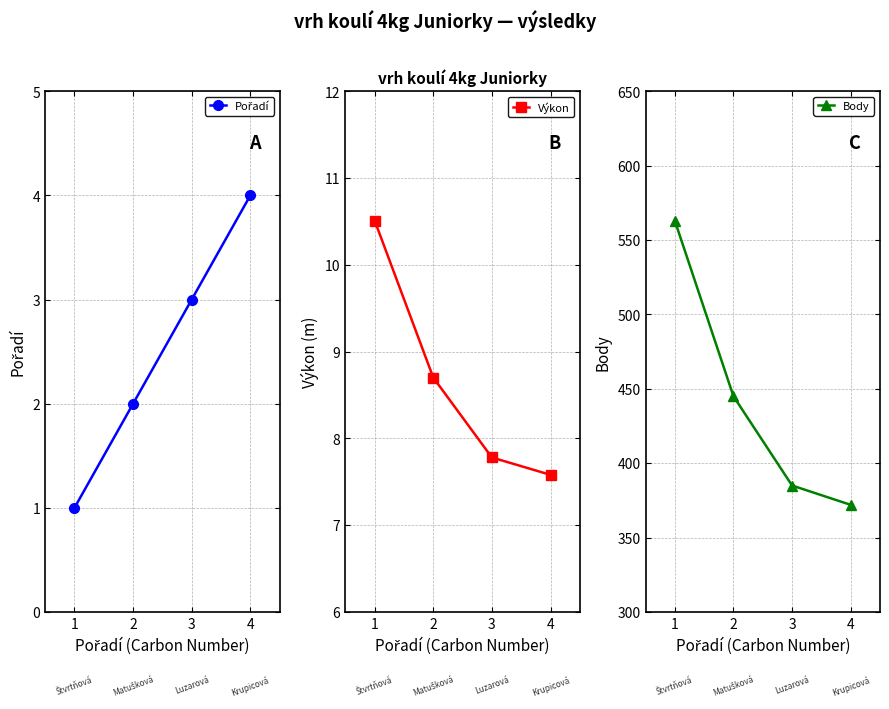

Which label corresponds to the largest value in the chart?

1